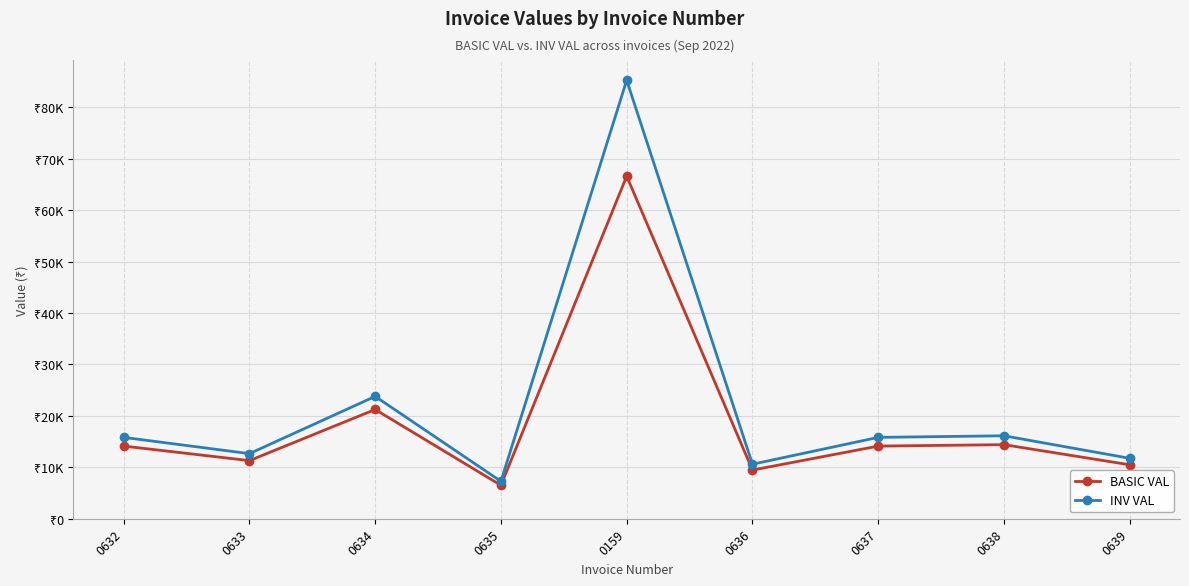

What is the sum of the INV VAL values at 0635 and 0633?

19933.2